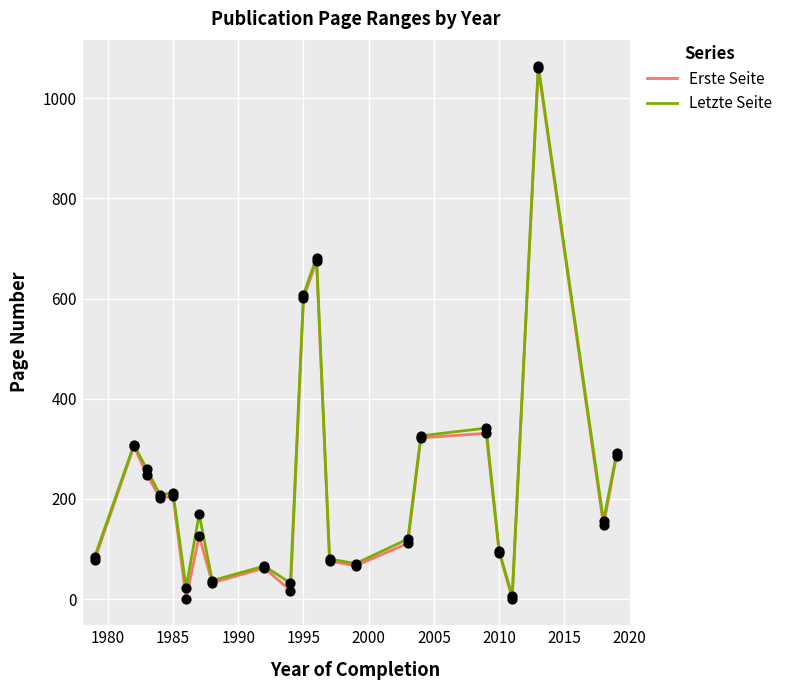

What is the maximum value shown in the chart?

1065.5